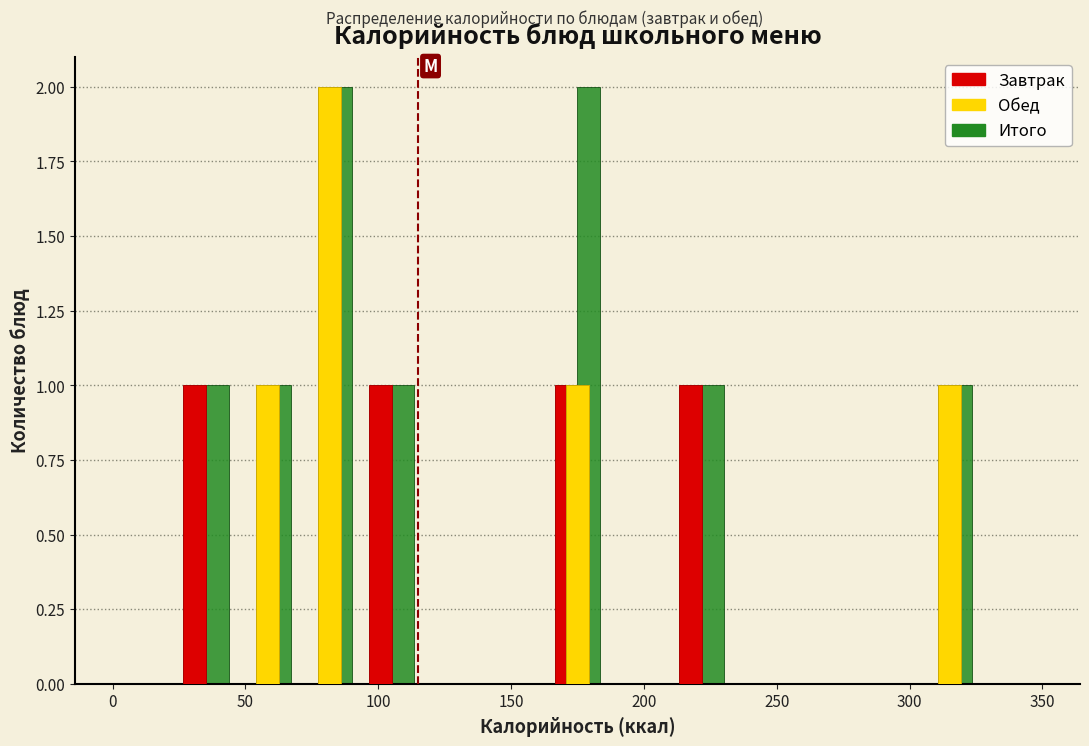

Reading left to right, list every range on the x-axis with the height of the bar of each series over it. Neither the bar edges nor the heights are printed on the chart, so give them approximately, as read against the axes.

0 to 25: Завтрак=0	Обед=0	Итого=0
25 to 45: Завтрак=1	Обед=0	Итого=1
45 to 70: Завтрак=0	Обед=1	Итого=1
70 to 95: Завтрак=0	Обед=2	Итого=2
95 to 115: Завтрак=1	Обед=0	Итого=1
115 to 140: Завтрак=0	Обед=0	Итого=0
140 to 165: Завтрак=0	Обед=0	Итого=0
165 to 185: Завтрак=1	Обед=1	Итого=2
185 to 210: Завтрак=0	Обед=0	Итого=0
210 to 235: Завтрак=1	Обед=0	Итого=1
235 to 255: Завтрак=0	Обед=0	Итого=0
255 to 280: Завтрак=0	Обед=0	Итого=0
280 to 305: Завтрак=0	Обед=0	Итого=0
305 to 325: Завтрак=0	Обед=1	Итого=1
325 to 350: Завтрак=0	Обед=0	Итого=0